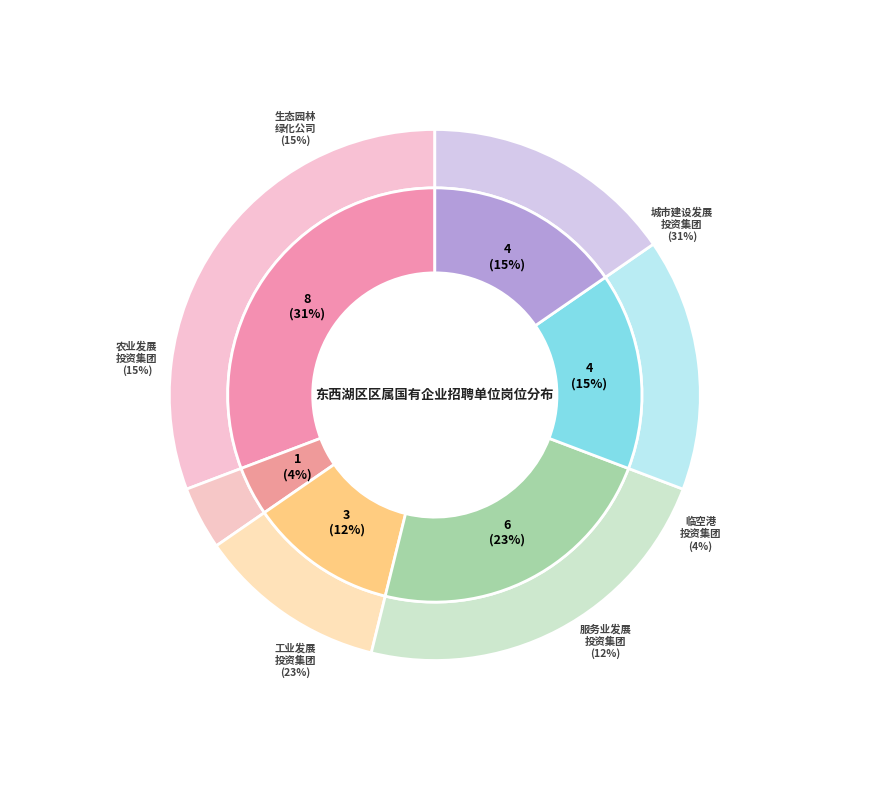

Does any single category account for the majority?

No